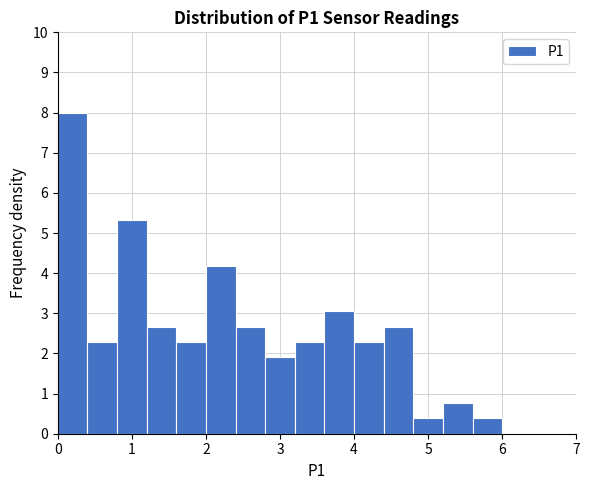

How tall is the bar that spans 2.0 to 2.4 on the x-axis? The values are not printed on the chart, so give them approximately, as read against the axis.

4.2